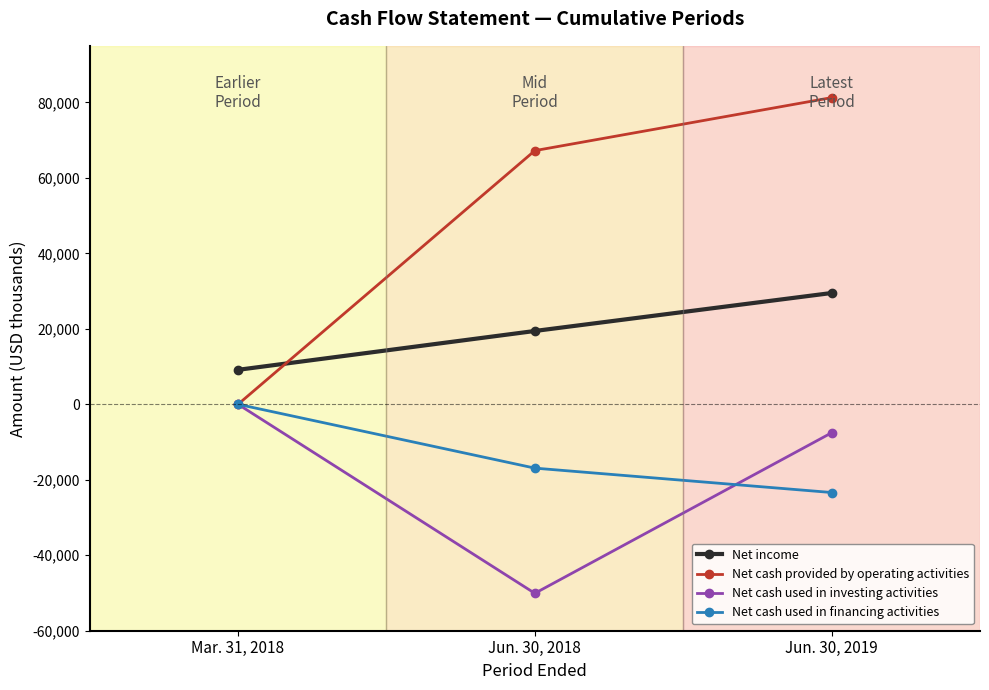

What value does the Net cash provided by operating activities series have at Jun. 30, 2018, to the nearest 10?

67230